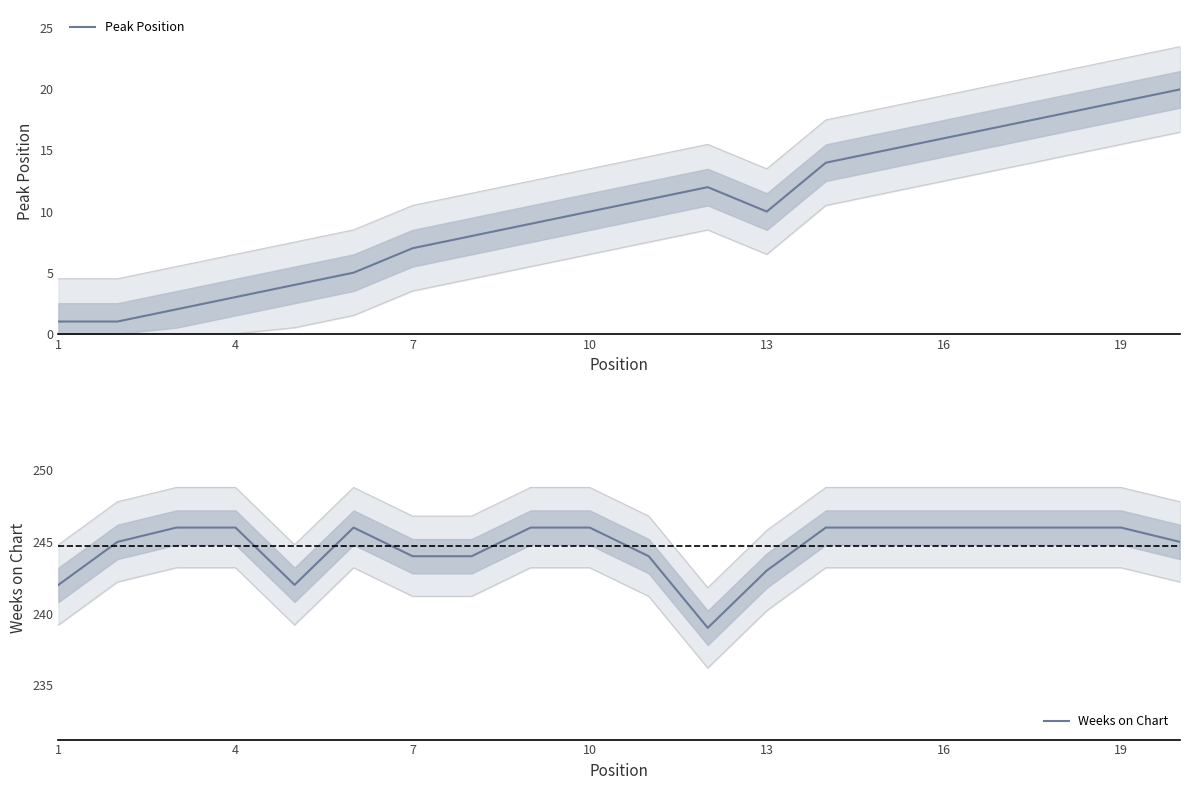

How many lines are shown in the chart?

2